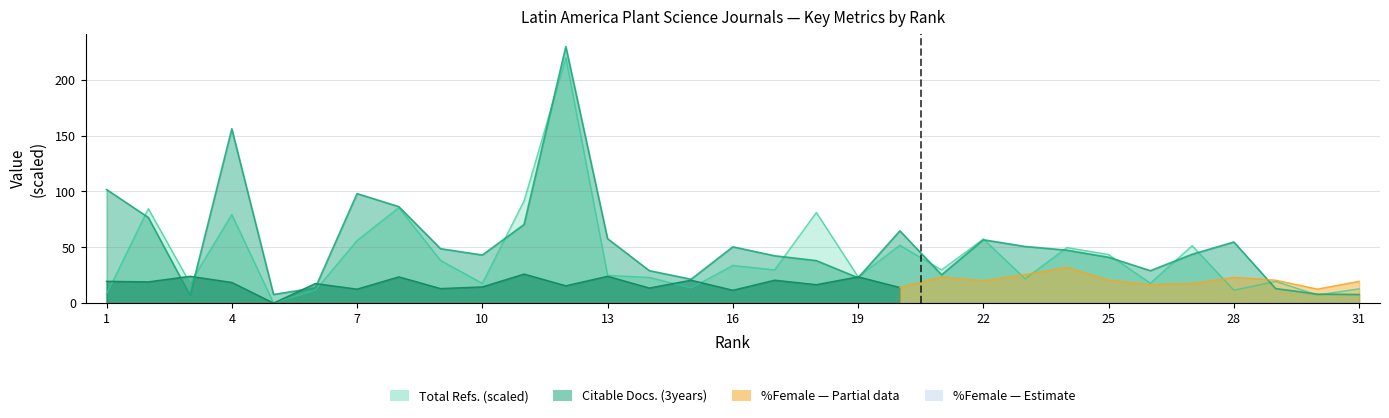

How many data points in Citable Docs. (3years) are above 43?

16